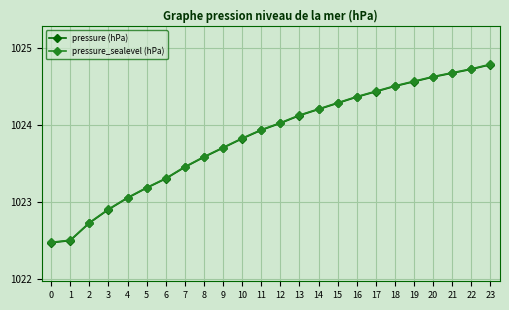

True or false: pressure_sealevel (hPa) and pressure (hPa) cross at least once.

False